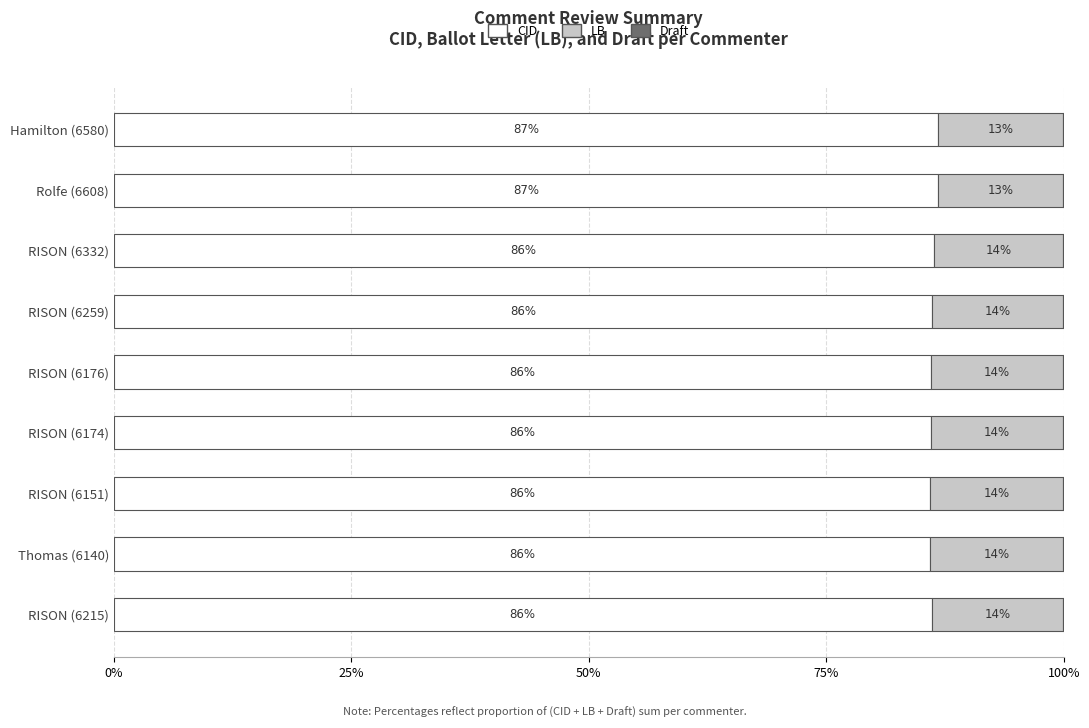

How many distinct data groups are displayed?

3